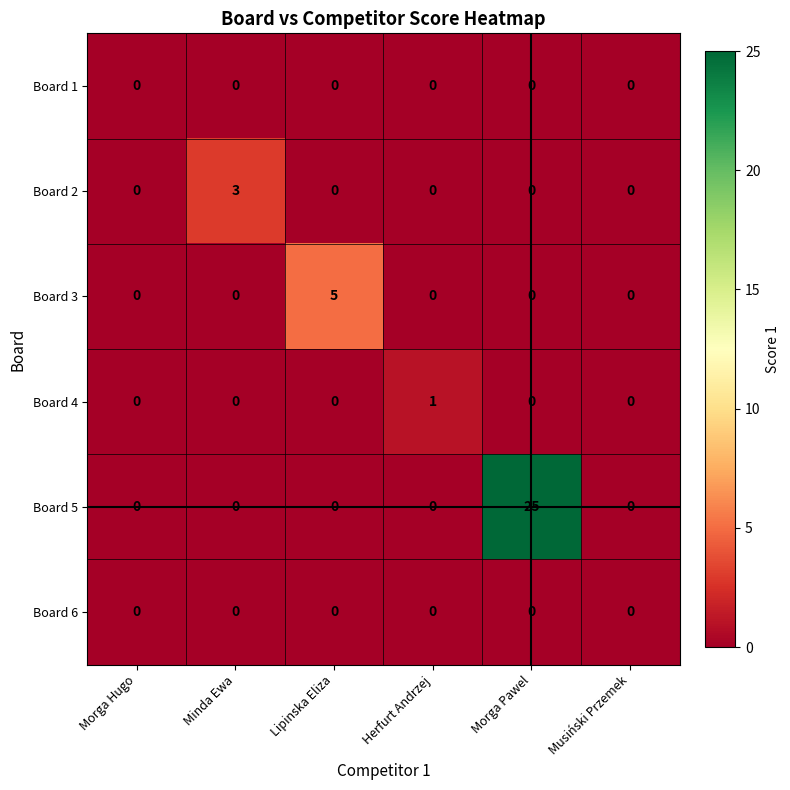

What is the average value of the Board 5 series?

4